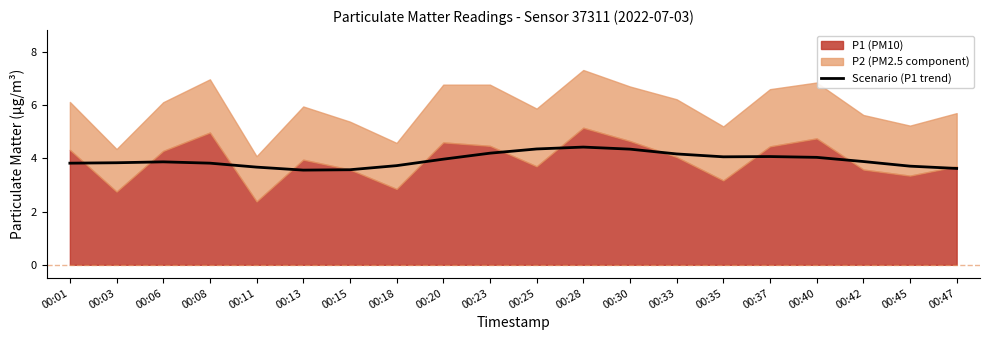

What is the maximum value for Scenario (P1 trend)?

4.4